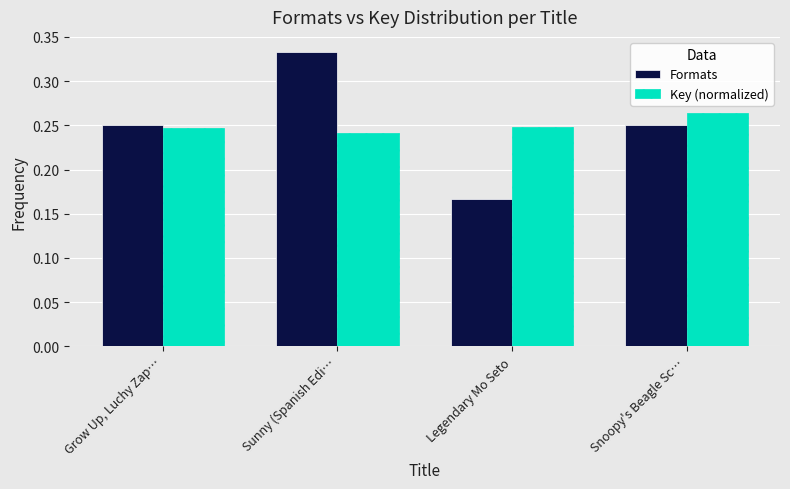

Which label corresponds to the smallest value in the chart?

Legendary Mo Seto